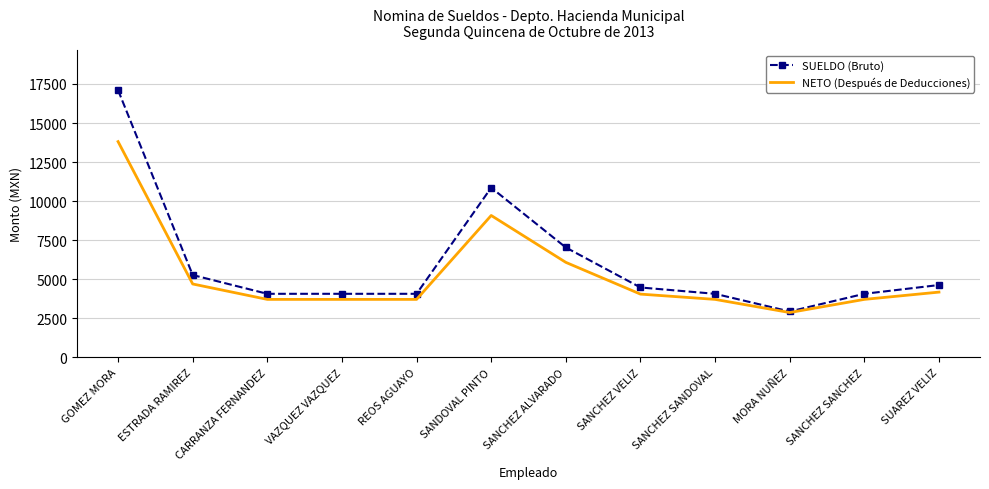

Reading left to right, list all the values displayed in this chart.

SUELDO (Bruto): GOMEZ MORA=17100	ESTRADA RAMIREZ=5274	CARRANZA FERNANDEZ=4073	VAZQUEZ VAZQUEZ=4073	REOS AGUAYO=4073	SANDOVAL PINTO=10864	SANCHEZ ALVARADO=7036	SANCHEZ VELIZ=4478	SANCHEZ SANDOVAL=4073	MORA NUÑEZ=2942	SANCHEZ SANCHEZ=4073	SUAREZ VELIZ=4635
NETO (Después de Deducciones): GOMEZ MORA=13810	ESTRADA RAMIREZ=4702	CARRANZA FERNANDEZ=3716	VAZQUEZ VAZQUEZ=3716	REOS AGUAYO=3716	SANDOVAL PINTO=9084	SANCHEZ ALVARADO=6085	SANCHEZ VELIZ=4053	SANCHEZ SANDOVAL=3716	MORA NUÑEZ=2875	SANCHEZ SANCHEZ=3716	SUAREZ VELIZ=4182